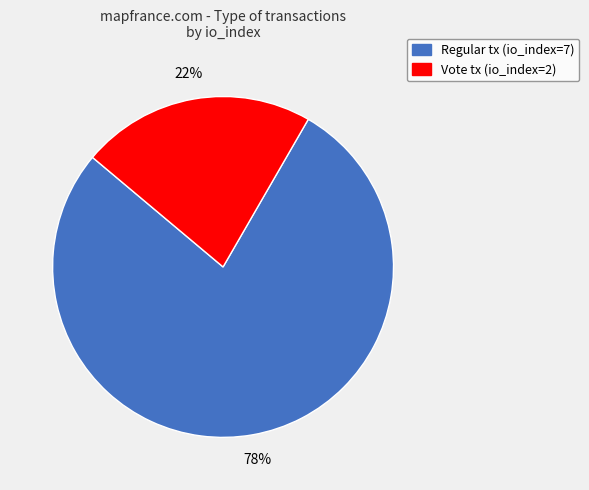

Does Vote represent more than half of the total?

No